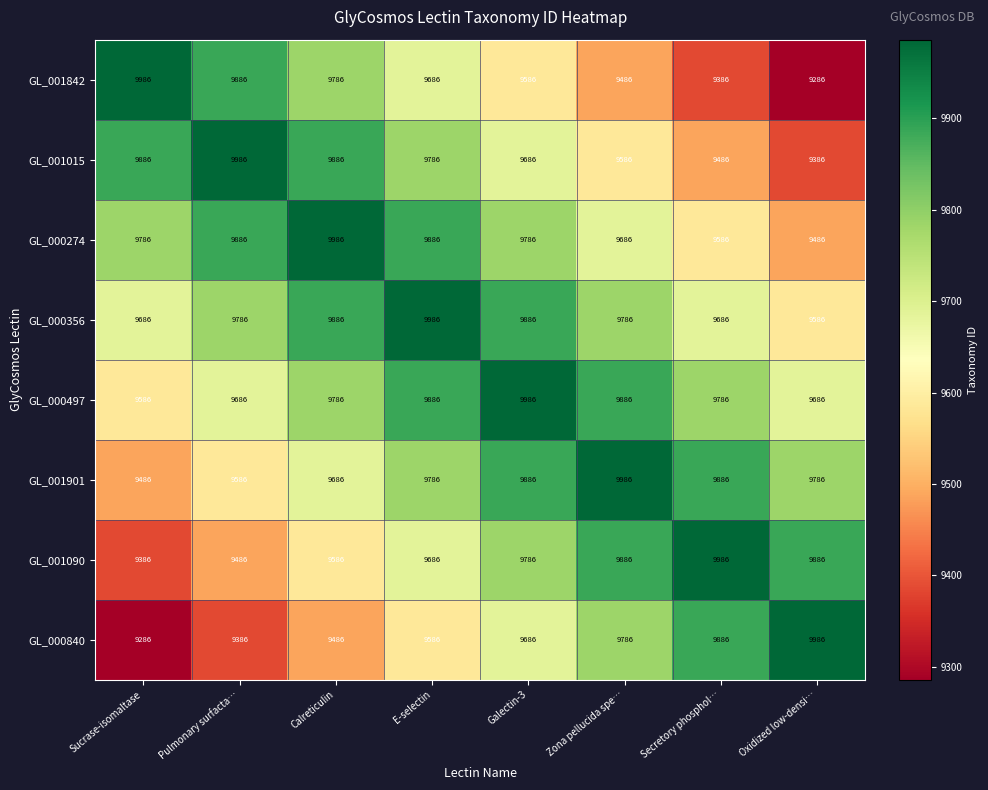

What is the spread (max minus min) of values at Calreticulin?

500